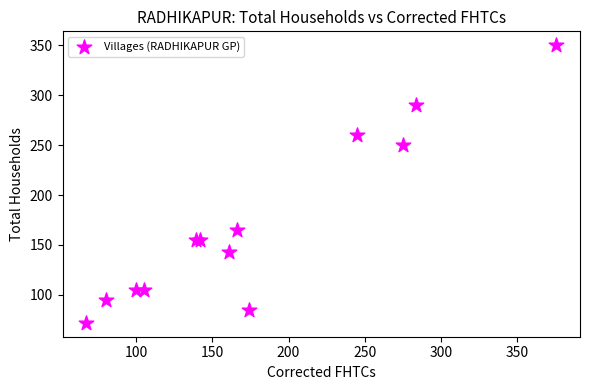

What Y value in the scatter plot is closest to 211?

250